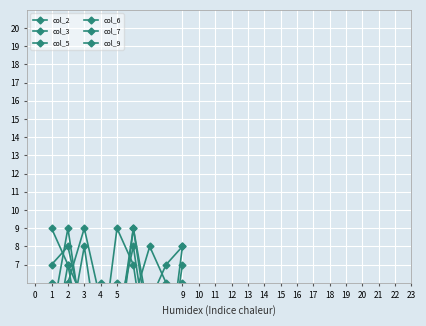

How many interior local valleys does the col_9 series have?

2